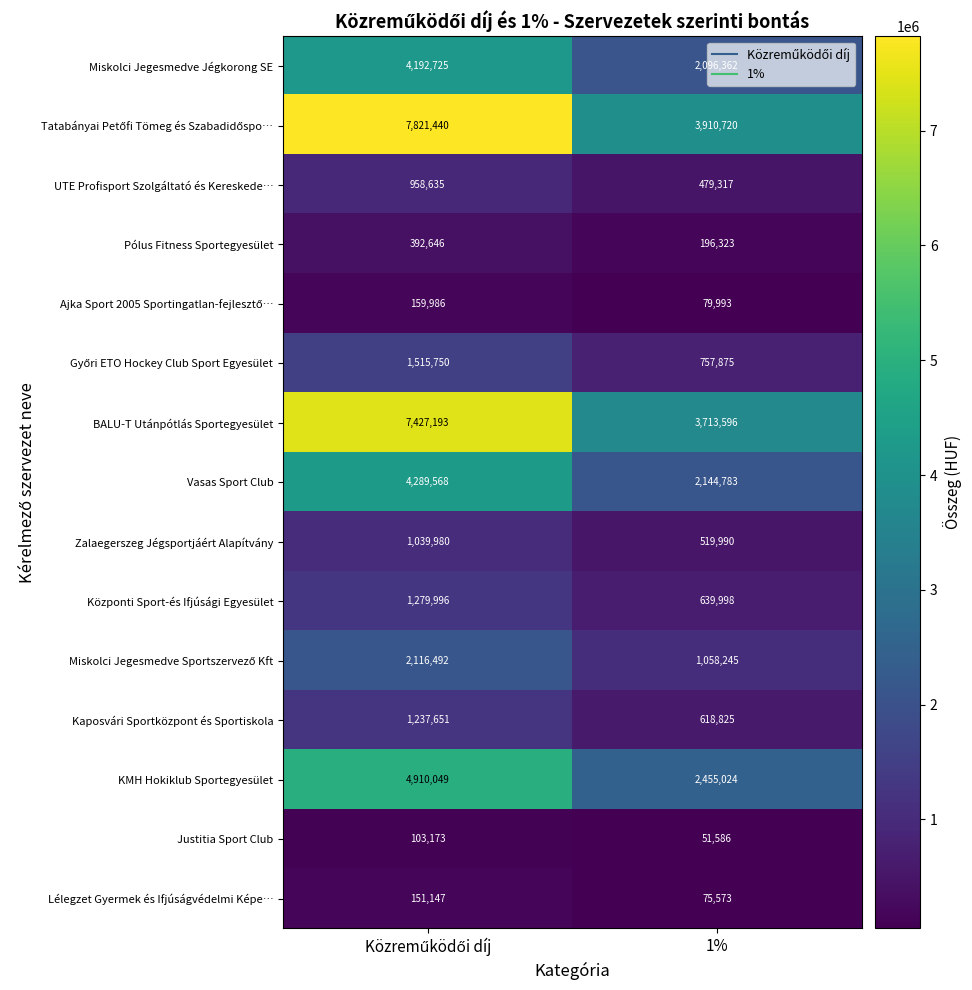

What is the average value of the UTE Profisport Szolgáltató és Kereskede… series?

718976